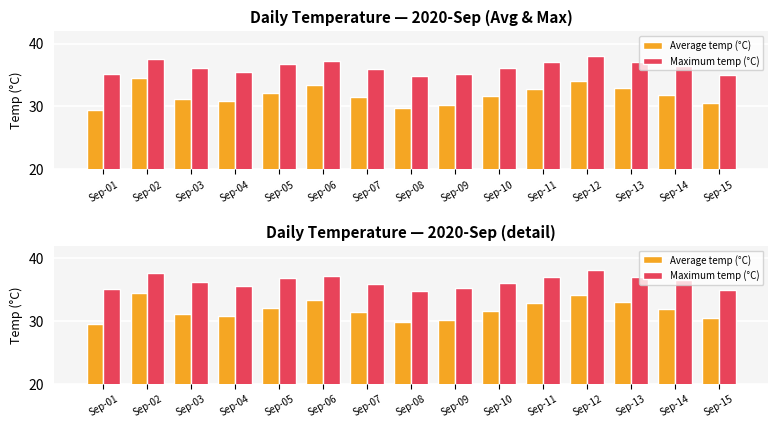

At Sep-15, list the series in order from smallest to largest.

Average temp (°C), Maximum temp (°C)